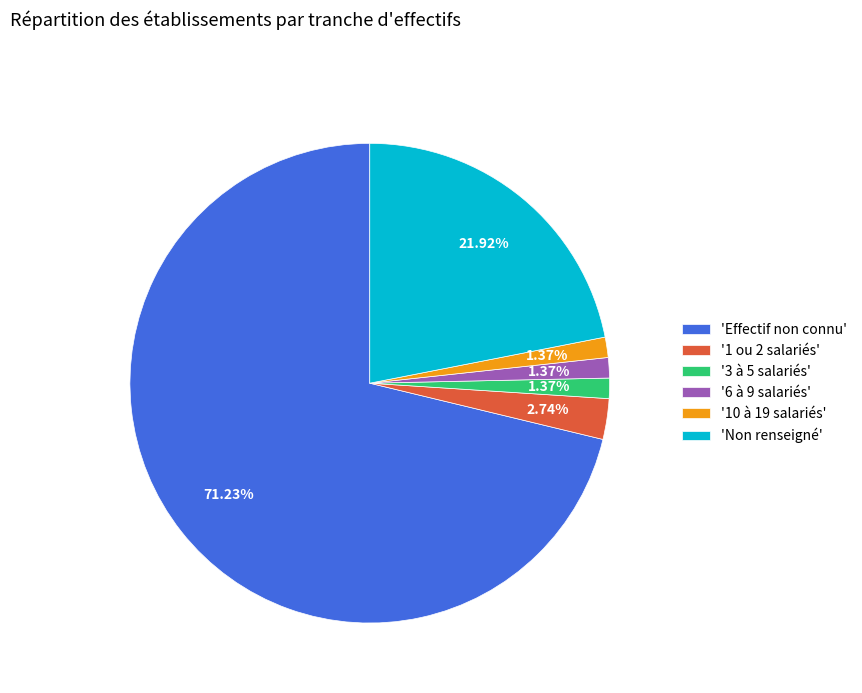

What is the ratio of the value at '6 à 9 salariés' to the value at '1 ou 2 salariés'?

0.5